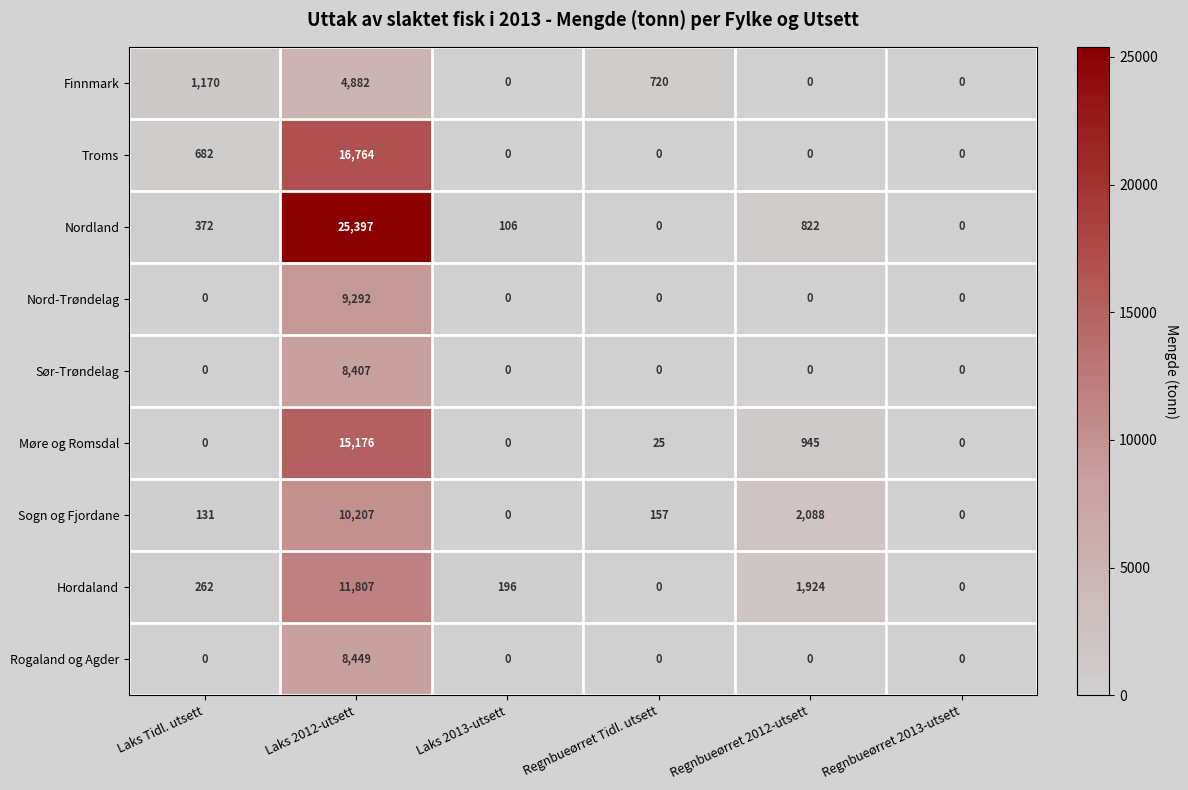

Which series has the largest range (max minus min)?

Nordland